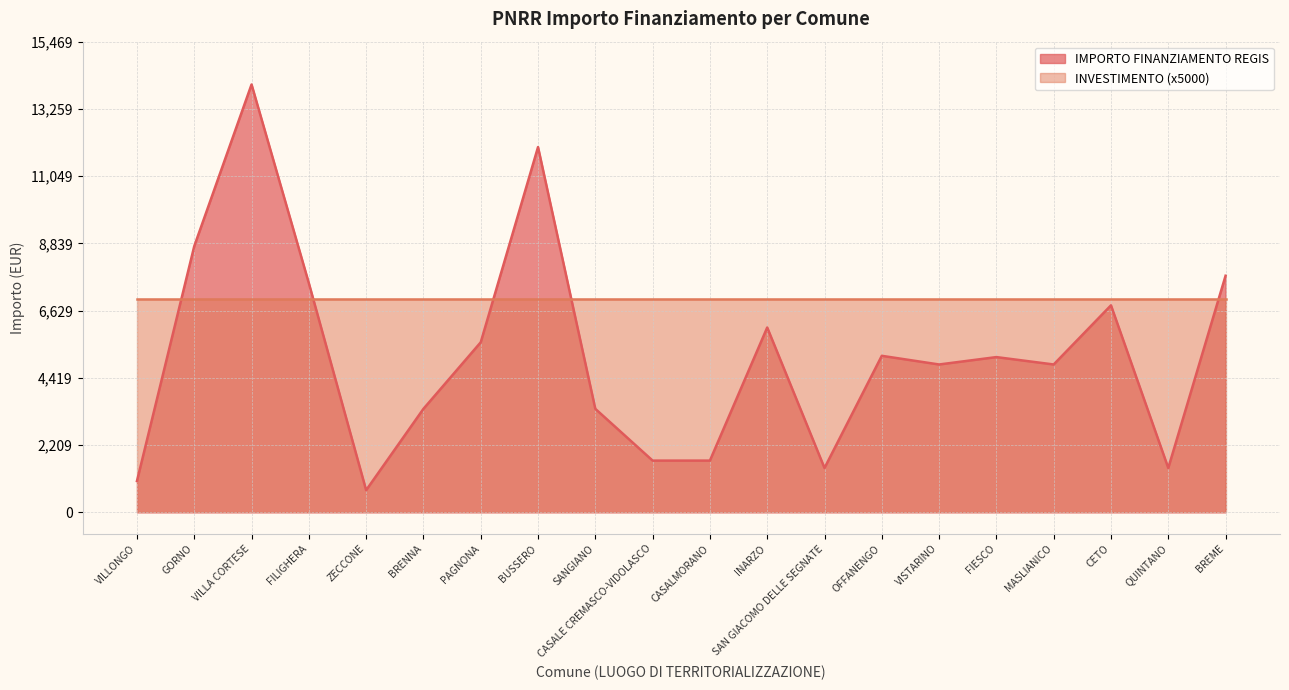

Reading left to right, extract all data points from this chart.

1029	8748	14063	7533	729	3402	5589	12005	3402	1701	1701	6075	1458	5145	4860	5103	4860	6804	1458	7776